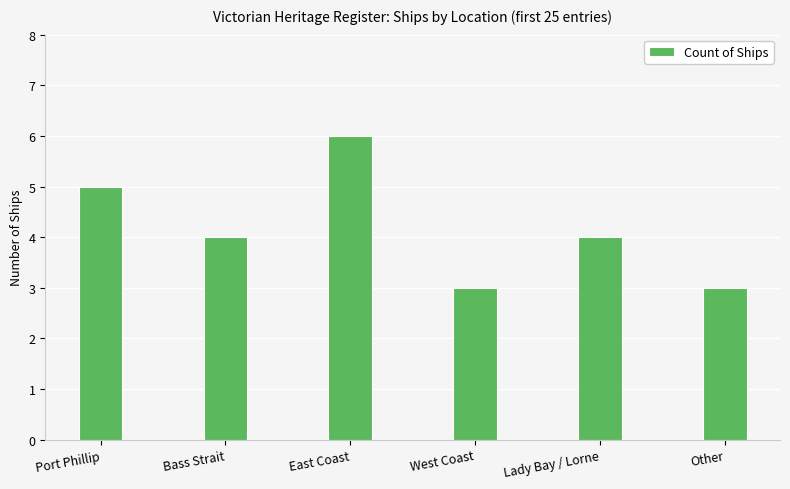

What position from the right is Lady Bay / Lorne?

2